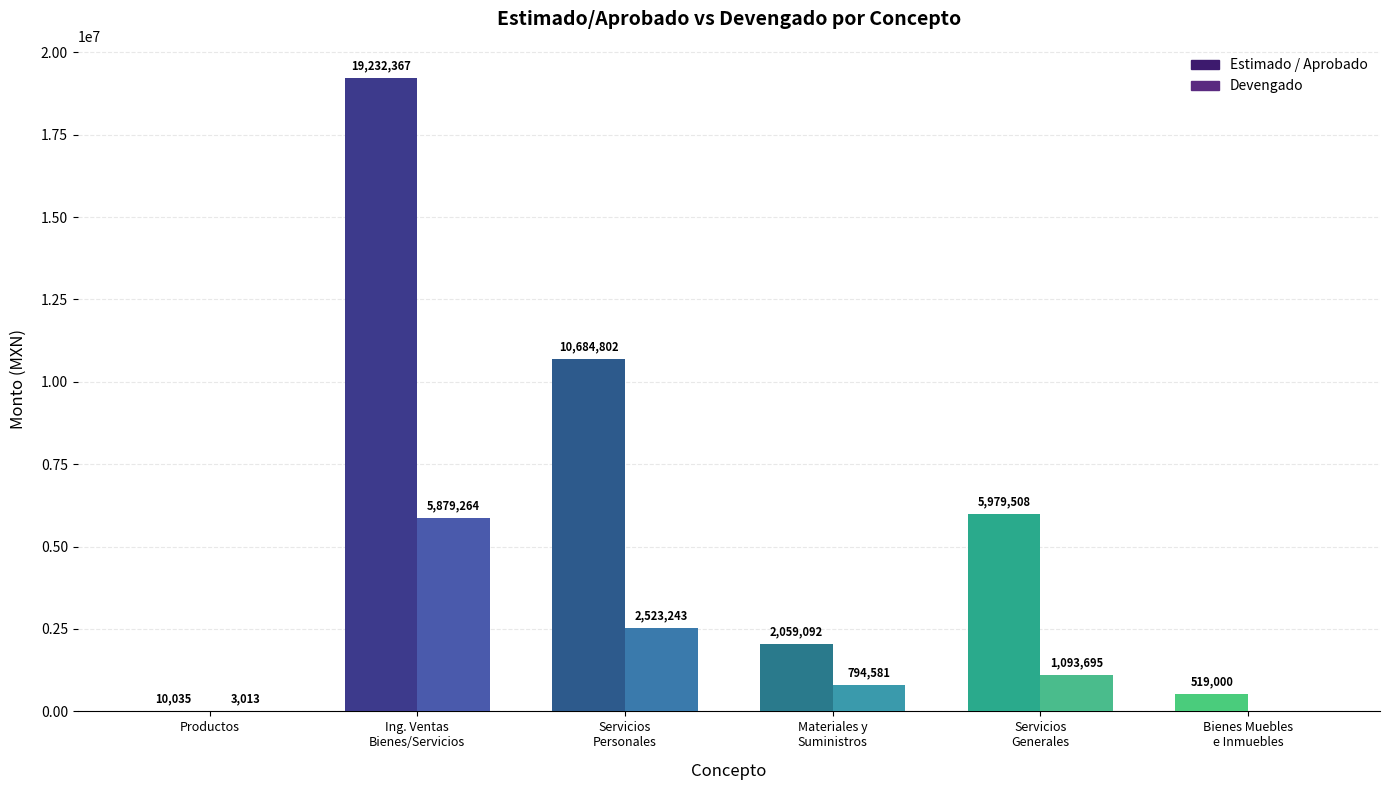

At which category is the sum across all series the highest?

Ing. Ventas
Bienes/Servicios